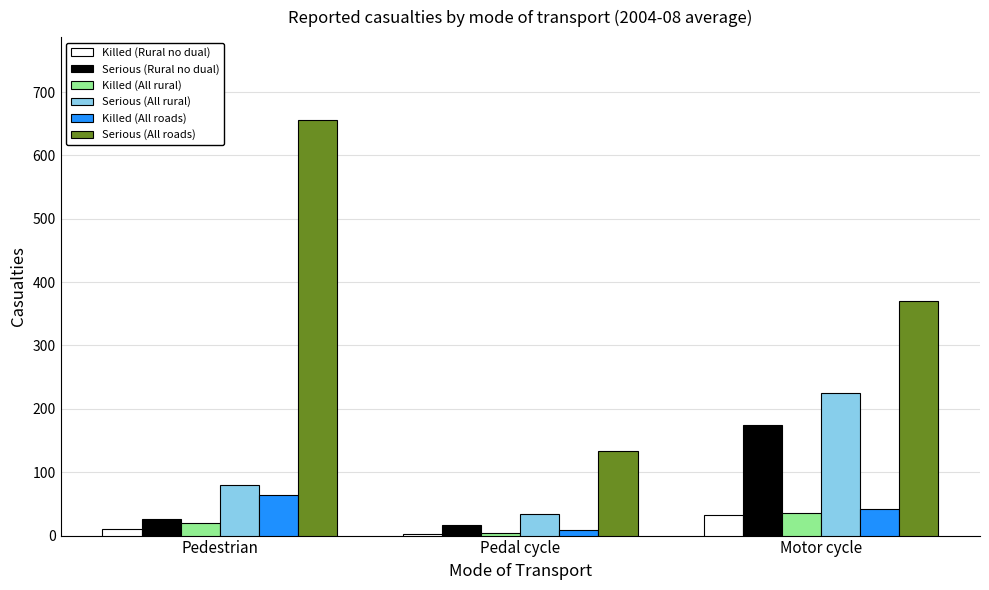

The Serious (All roads) series shows 370.6 at Motor cycle. True or false?

True